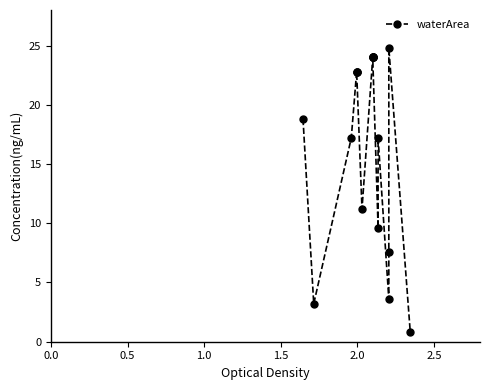

What is the maximum value shown in the chart?

24.8